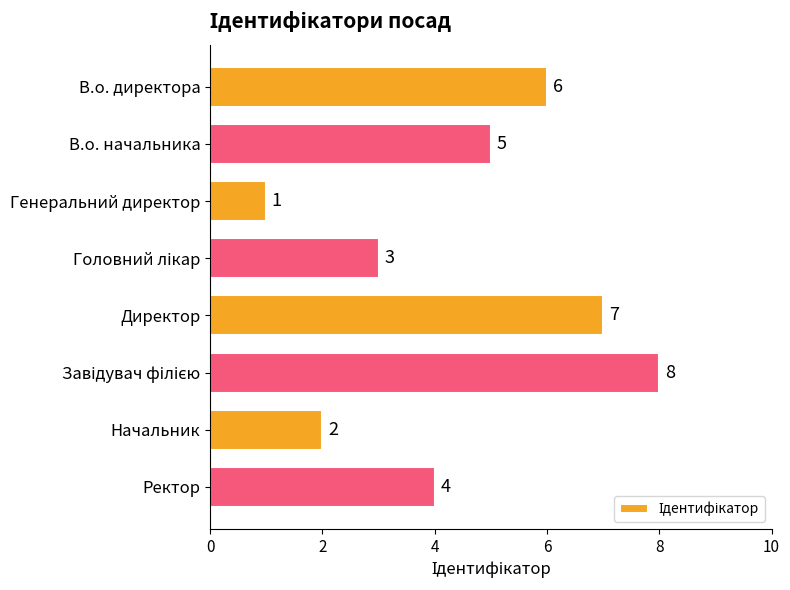

How many values are between 3 and 7?

5